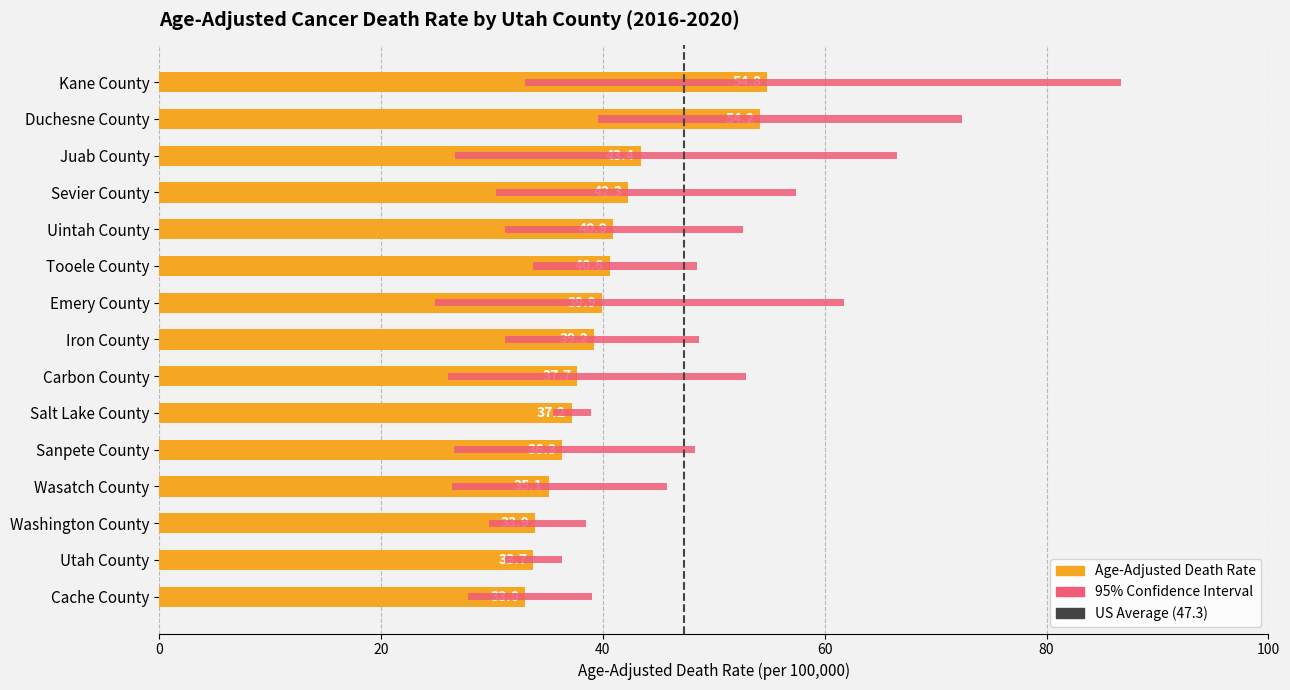

Which label corresponds to the smallest value in the chart?

Cache County